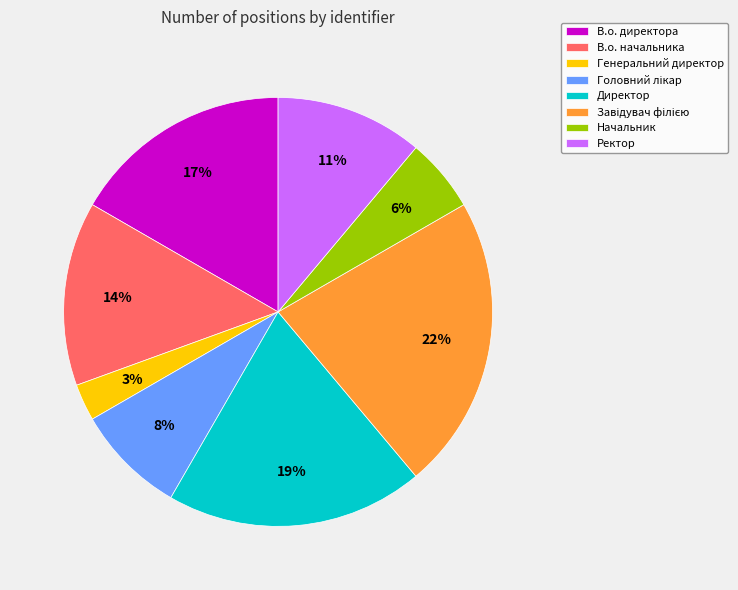

To the nearest percent, what is the difference between the largest and smallest slice percentages?

19%